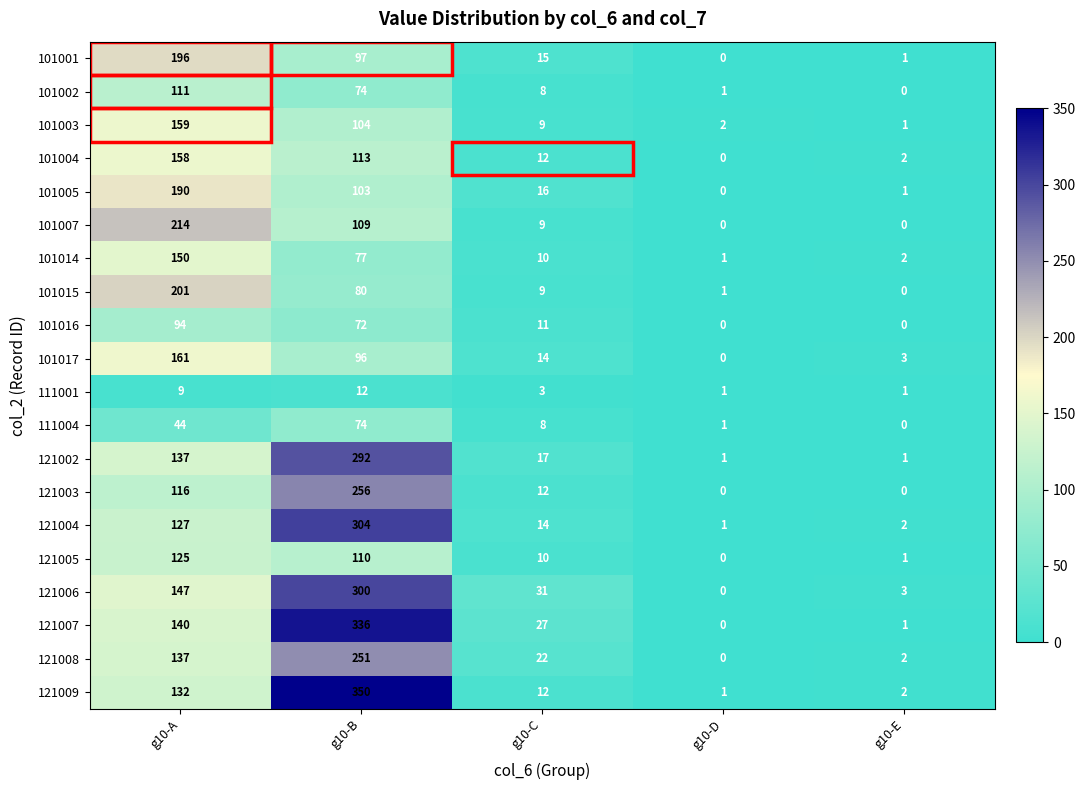

What is the sum of the 101016 values at g10-A and g10-B?

166